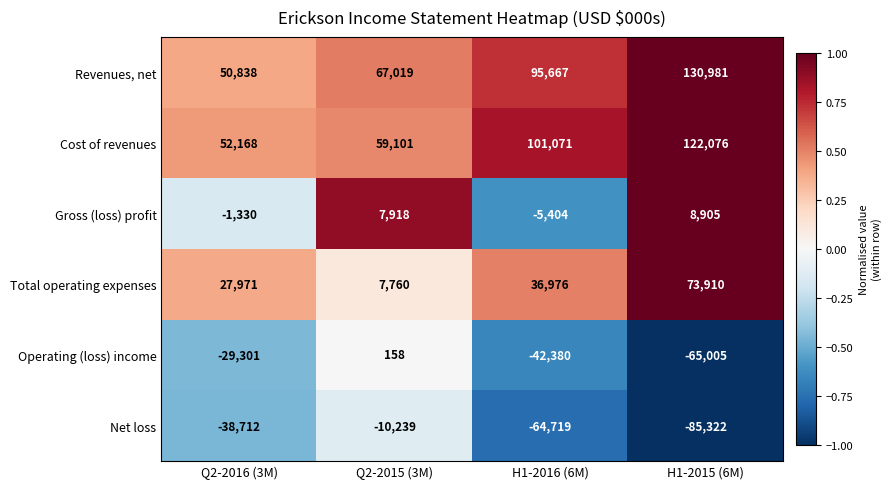

Which series has the largest total across all categories?

Revenues, net